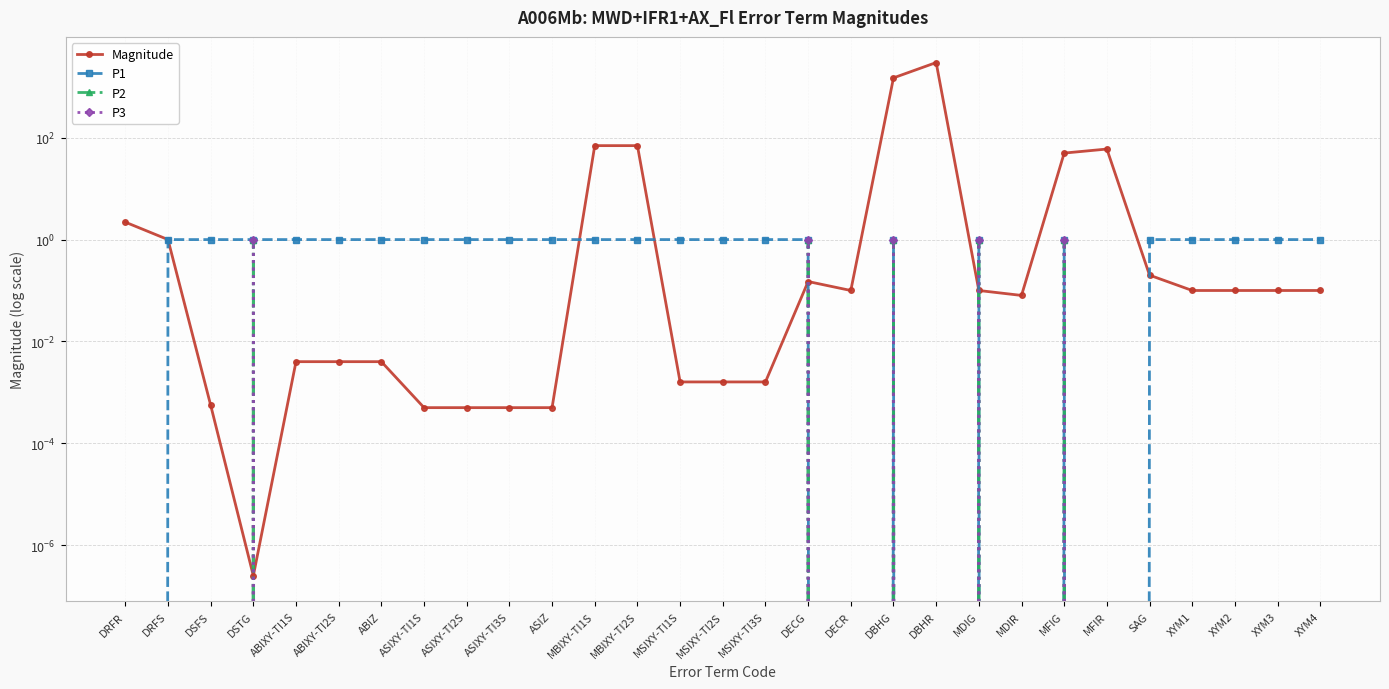

What position from the right is MFIR?

6